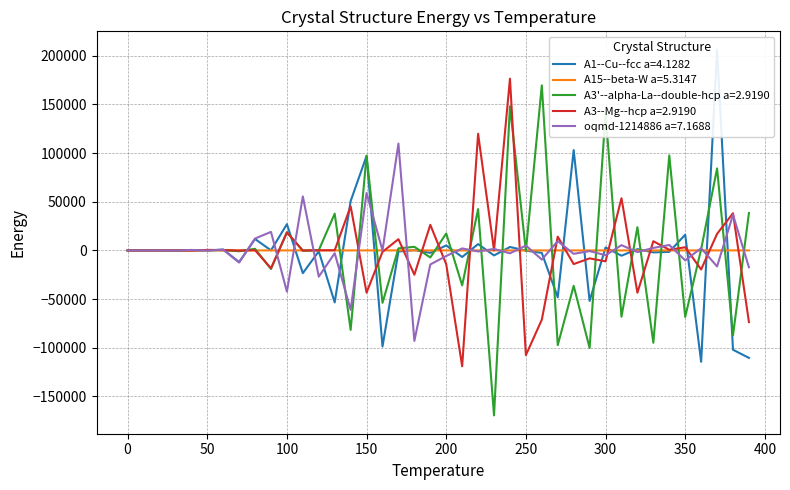

How many intersections are there between A3--Mg--hcp a=2.9190 and A15--beta-W a=5.3147?

24